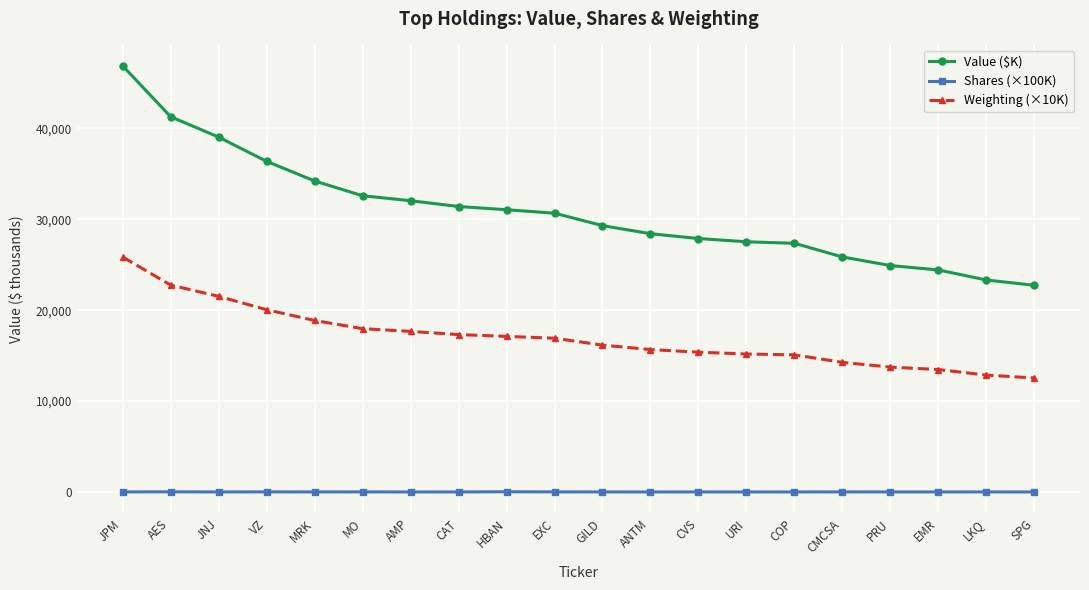

Rank the series by their maximum value, from lowest to highest.

Shares (×100K), Weighting (×10K), Value ($K)